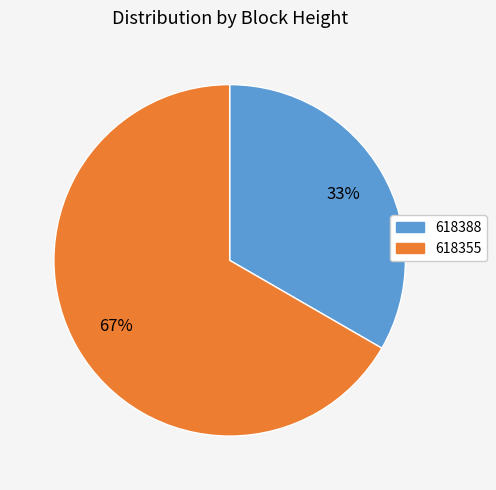

What is the largest slice in the pie chart?

618355